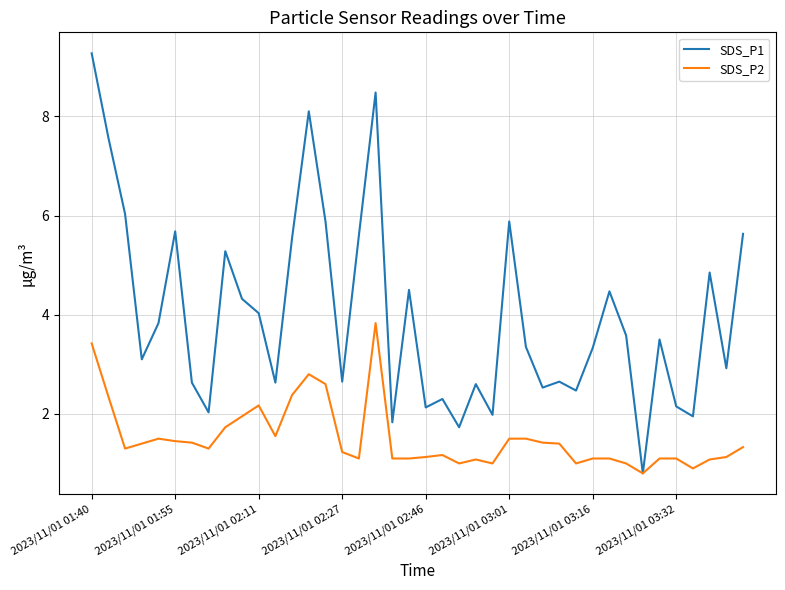

What is the lowest value of the SDS_P1 series?

0.8